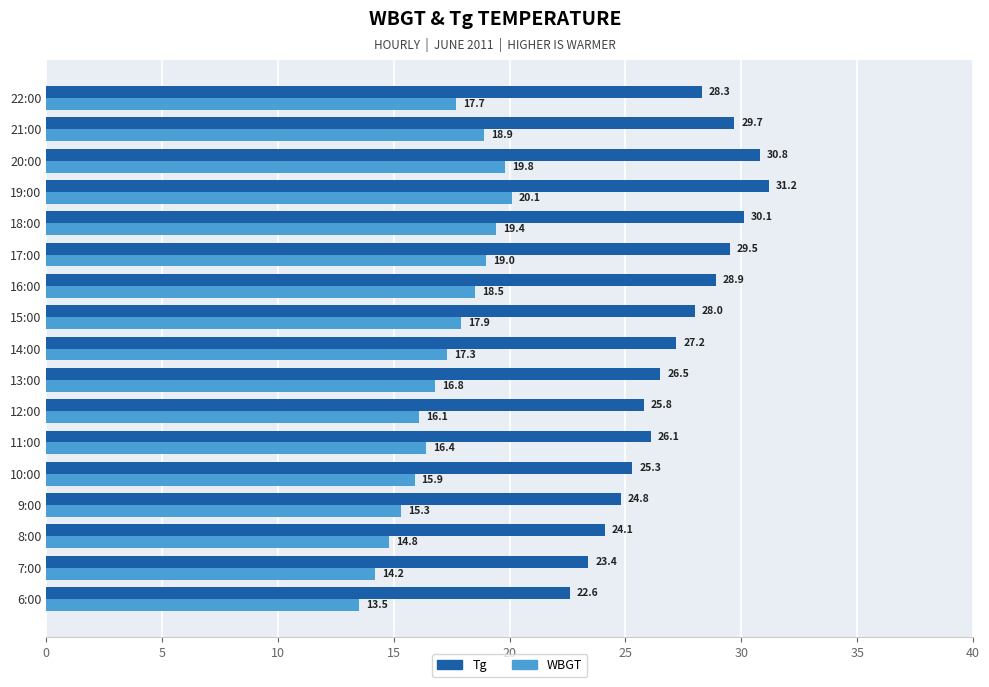

What is the maximum value for Tg?

31.2